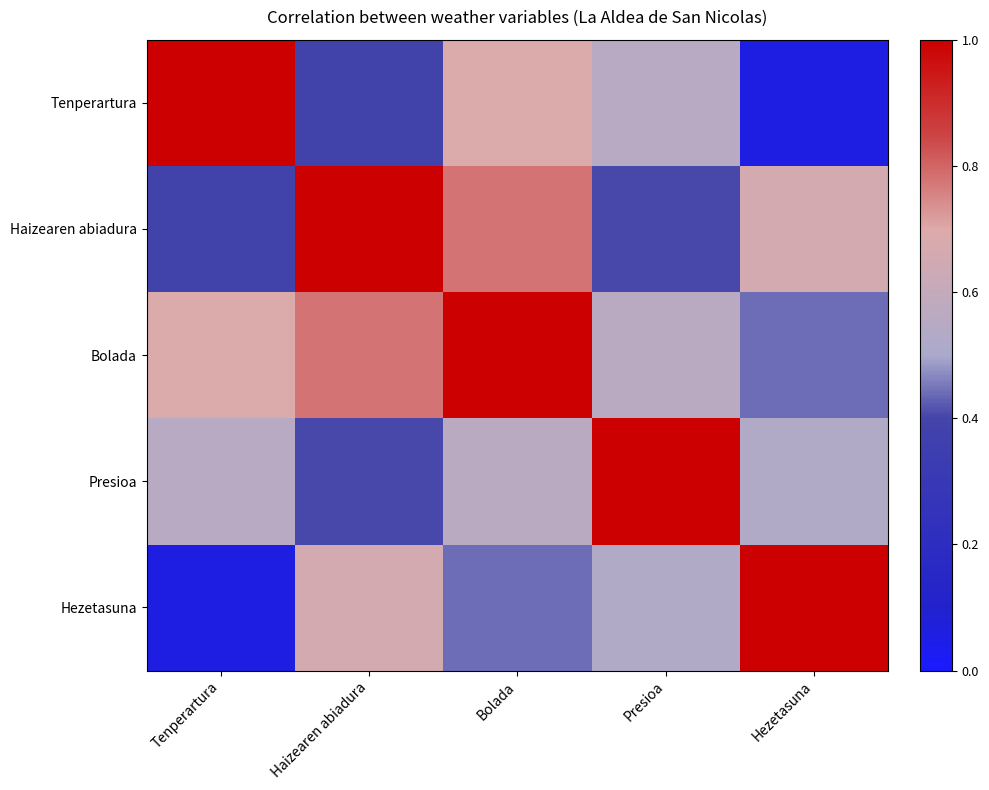

What is the spread (max minus min) of values at Presioa?

0.6